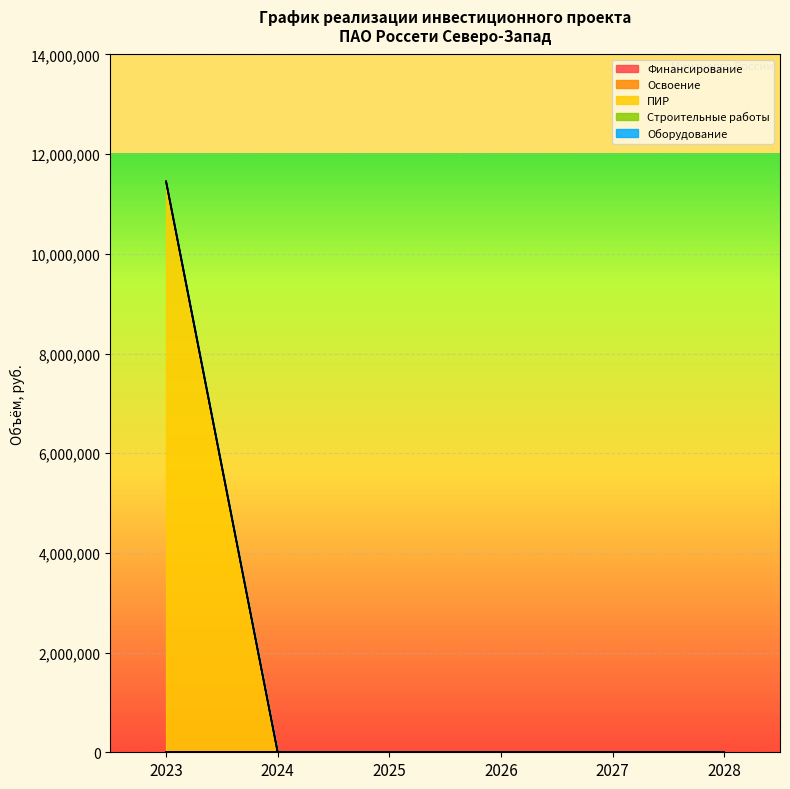

Which category has the lowest value in the Финансирование series?

2023